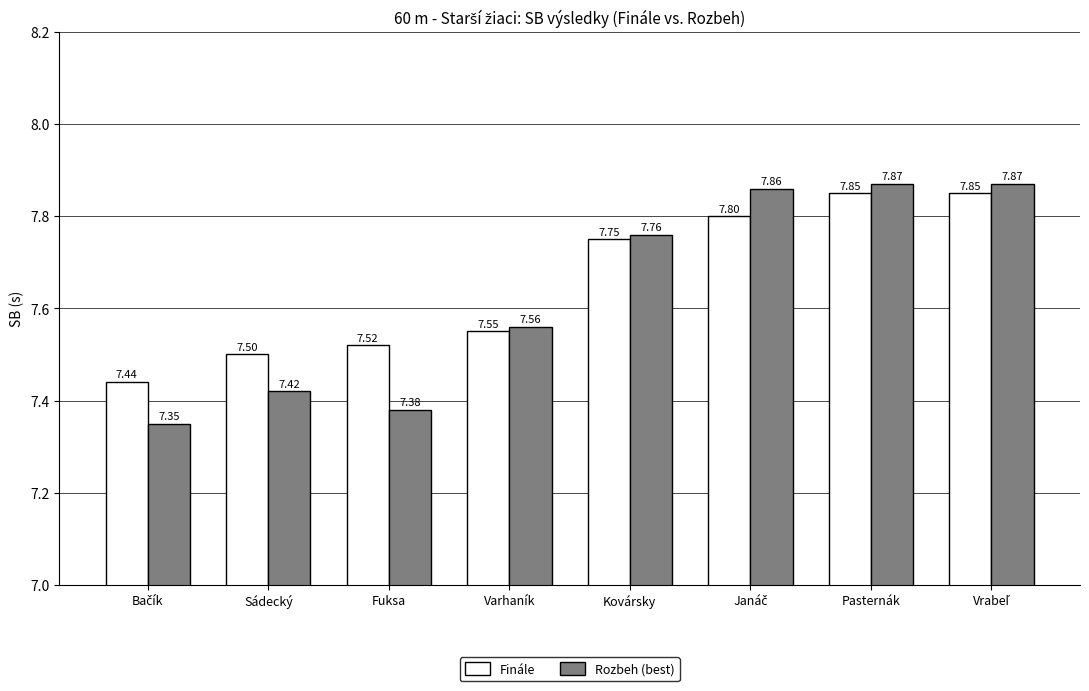

Which series has the largest range (max minus min)?

Rozbeh (best)